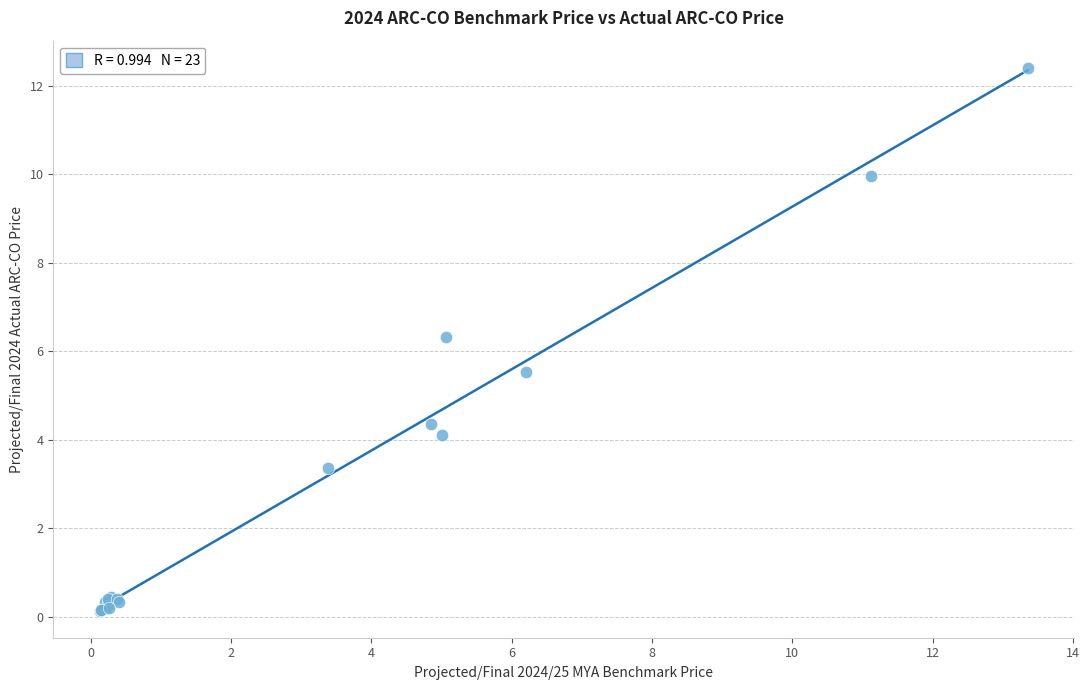

What Y value in the scatter plot is closest to 6?

6.3